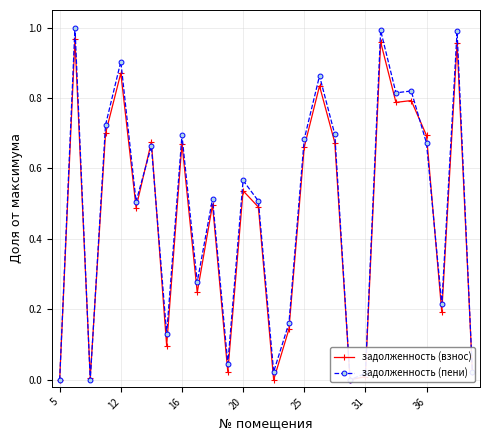

How many lines are shown in the chart?

2